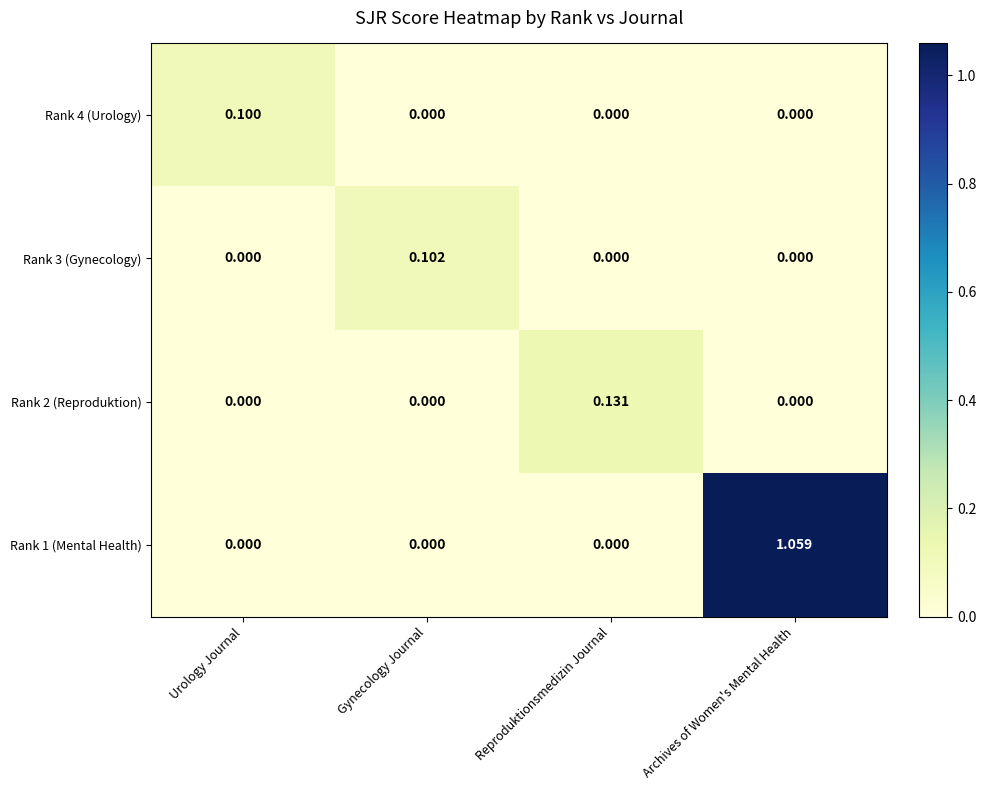

How many data points in Rank 1 (Mental Health) are above 0?

1